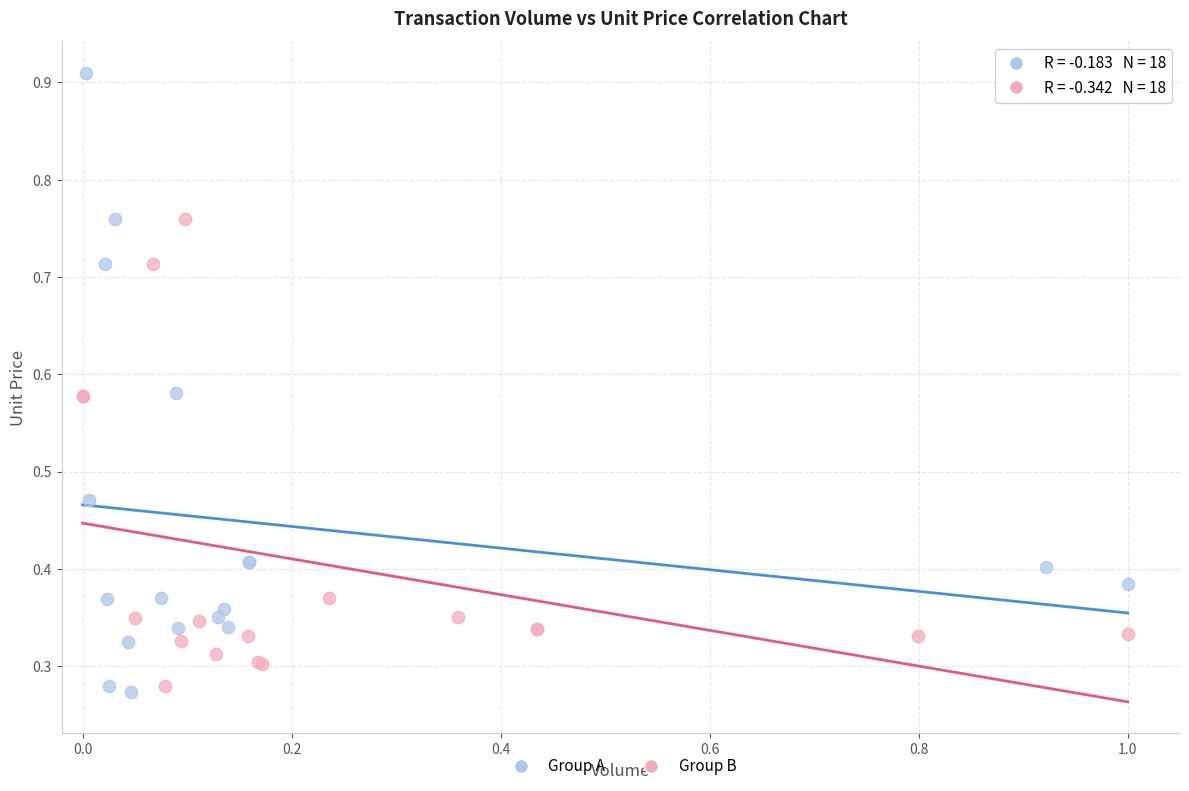

Which series reaches the maximum Y coordinate?

Group A